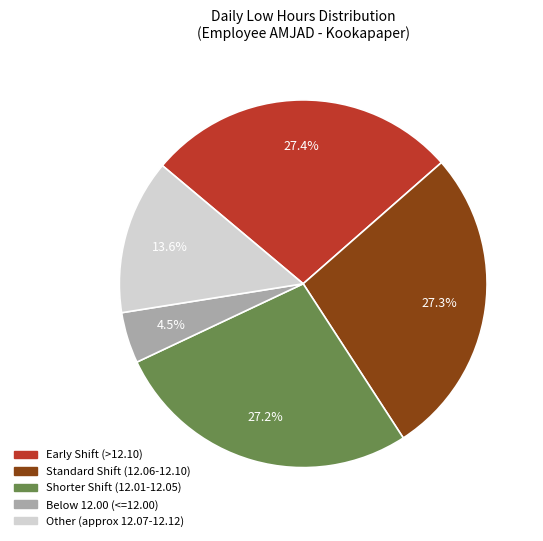

Is there any slice that represents more than half of the pie?

No